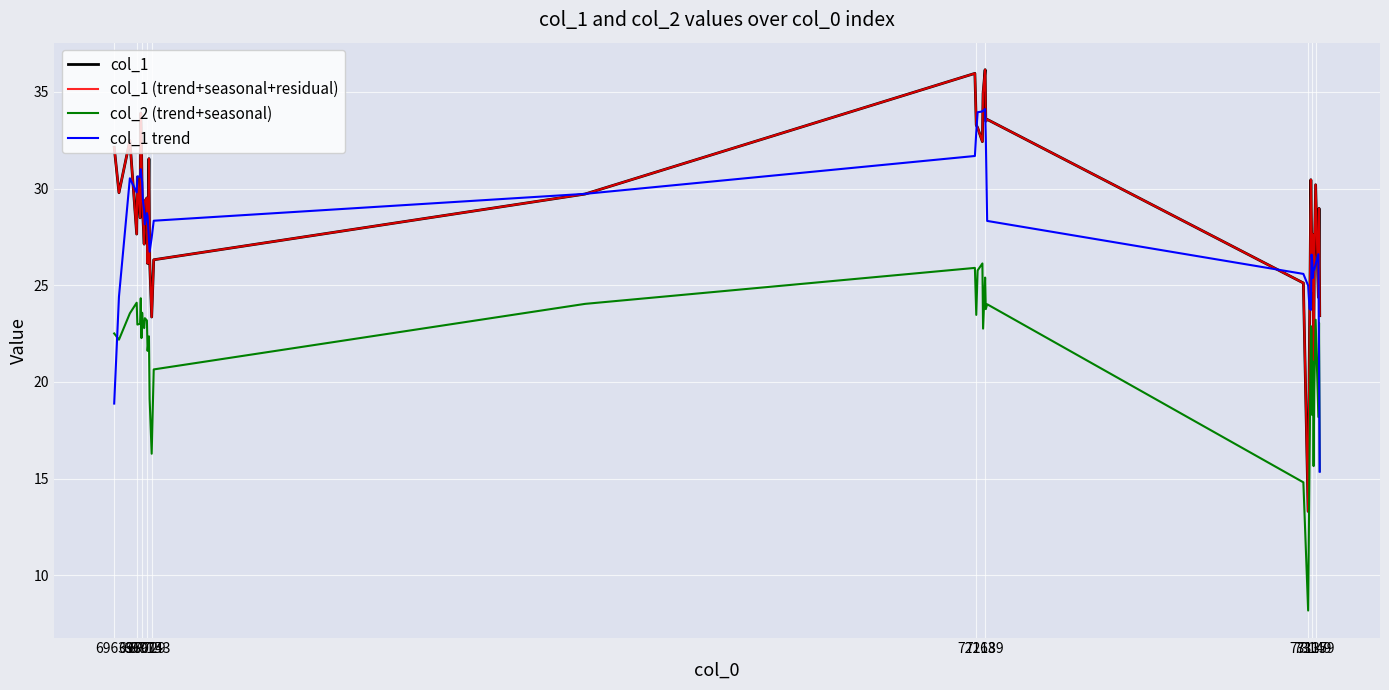

True or false: col_2 (trend+seasonal) and col_1 (trend+seasonal+residual) intersect in this chart.

False